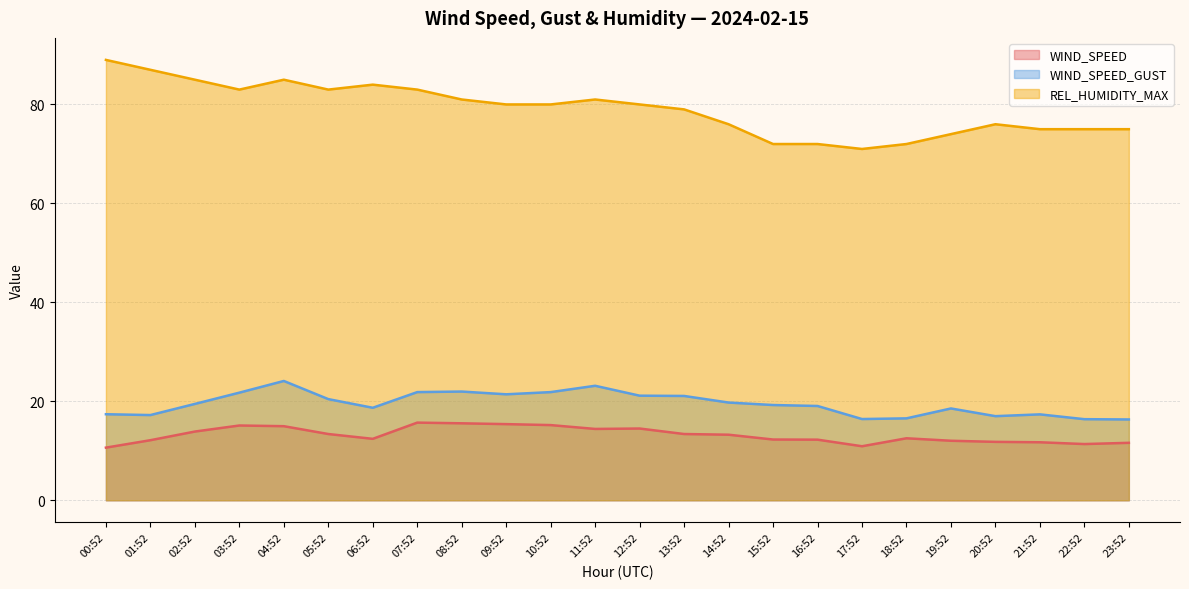

What is the lowest value of the WIND_SPEED_GUST series?

16.3